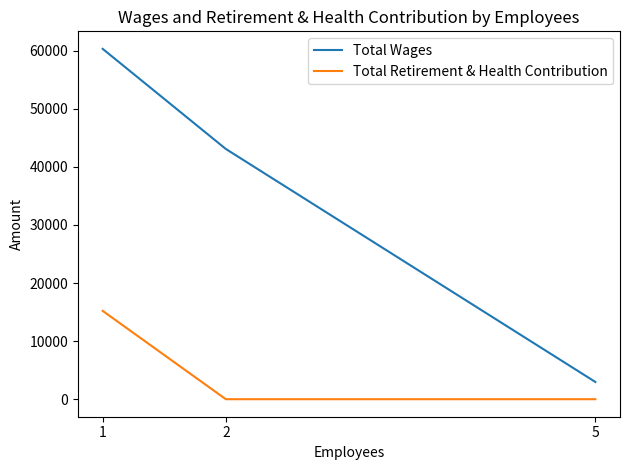

Which series has the largest range (max minus min)?

Total Wages